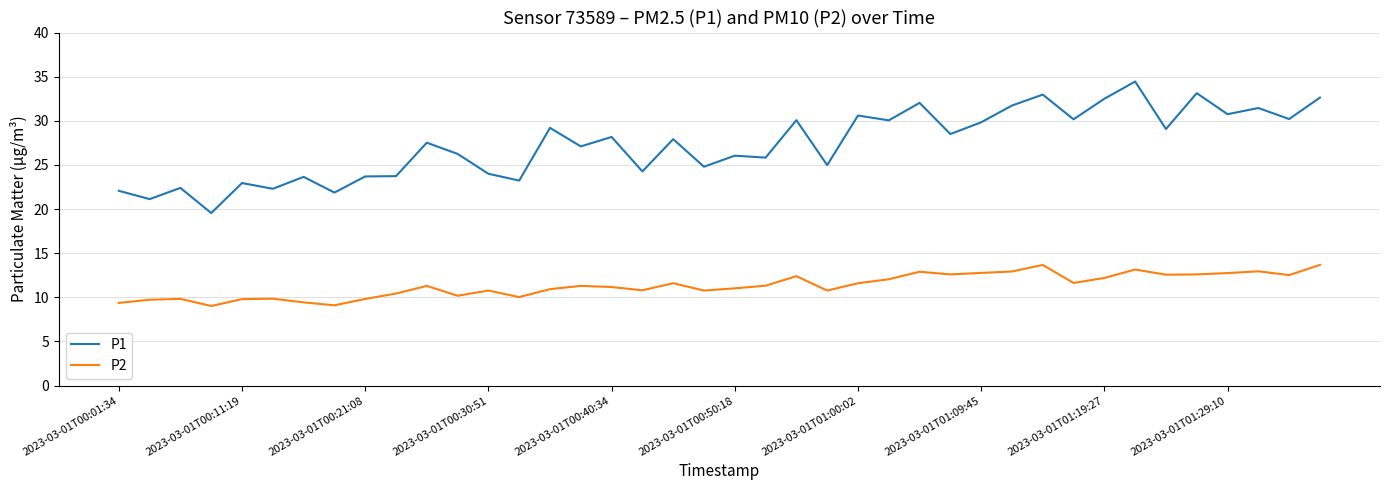

Which series has the largest total across all categories?

P1